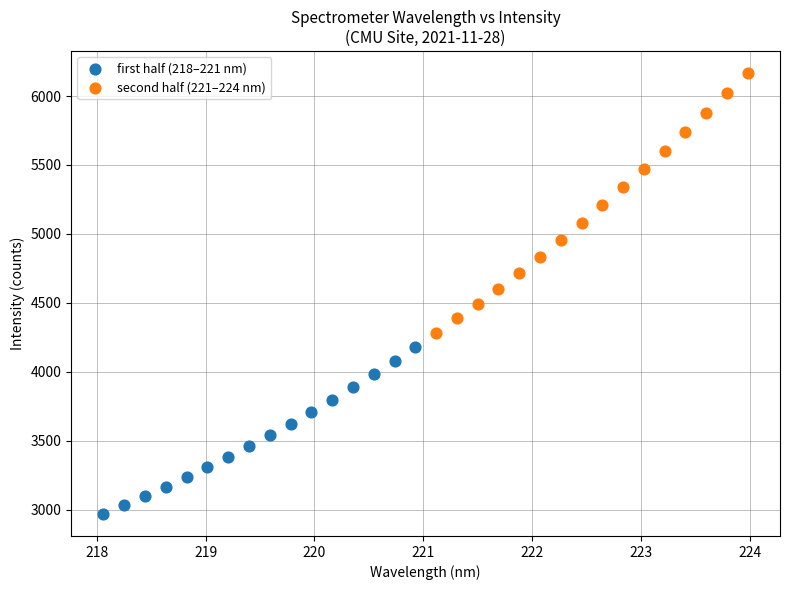

Which series has the largest Y range (max minus min)?

second half (221–224 nm)